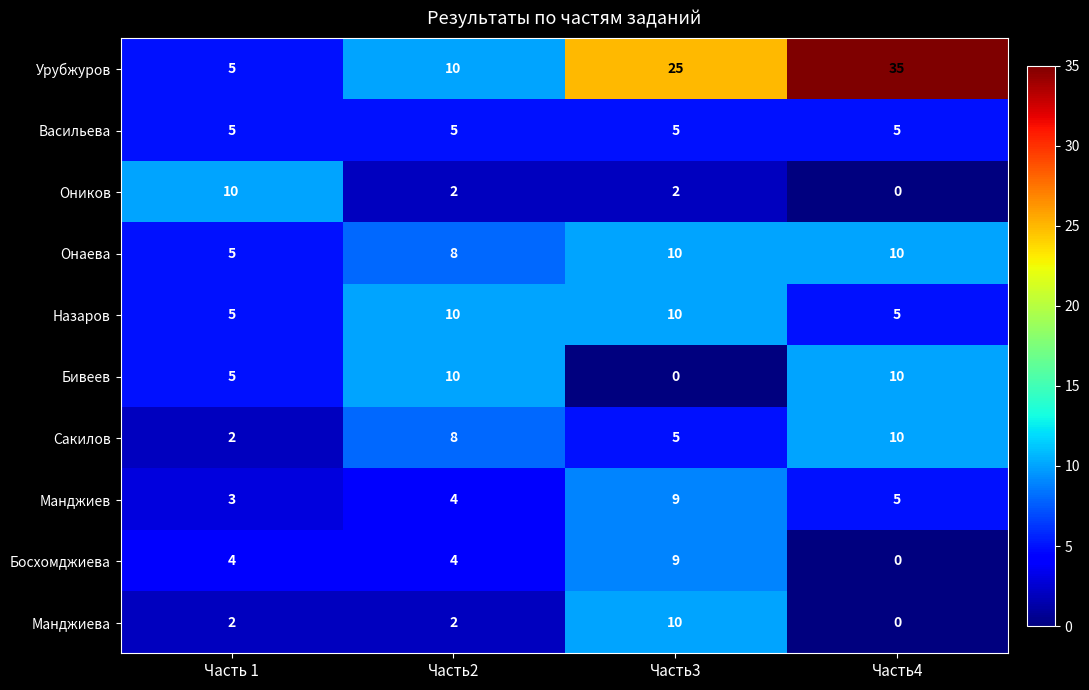

At which category is the sum across all series the highest?

Часть3